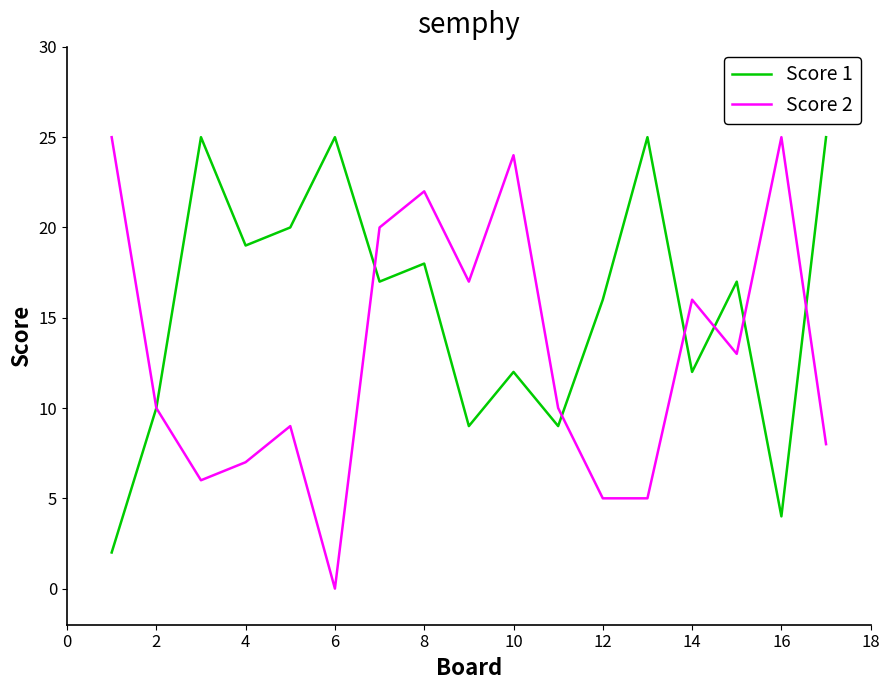

Which series has the largest total across all categories?

Score 1